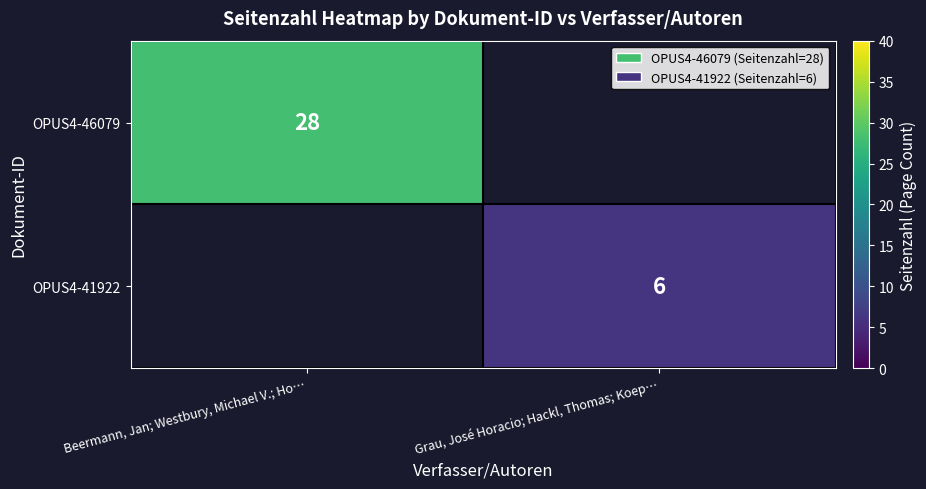

Is it true that OPUS4-41922 equals 6 at Grau, José Horacio; Hackl, Thomas; Koep…?

True